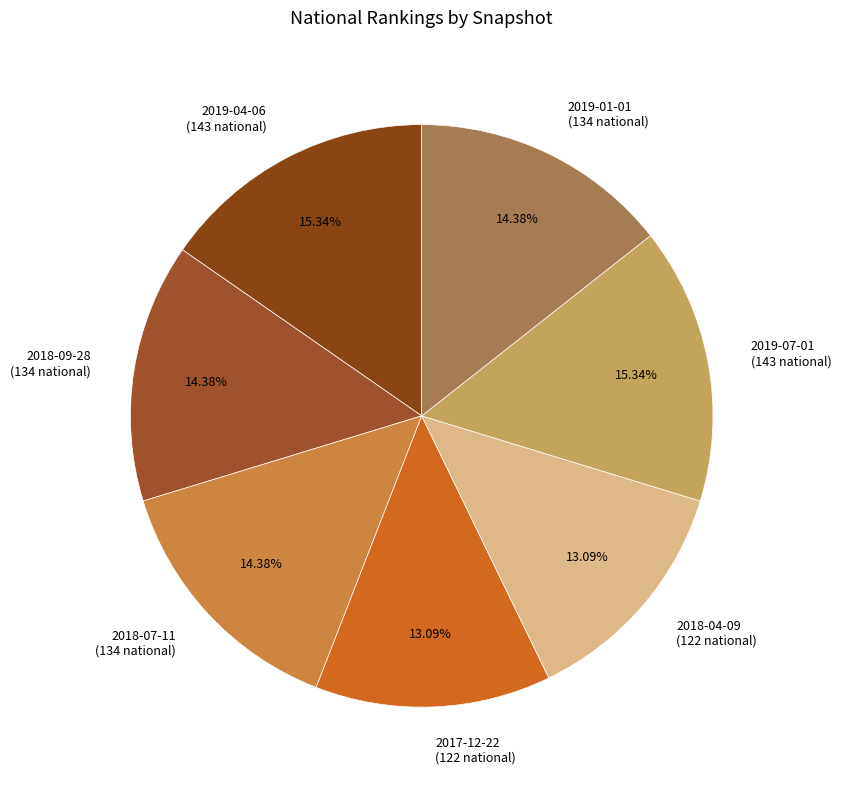

Does any single category account for the majority?

No